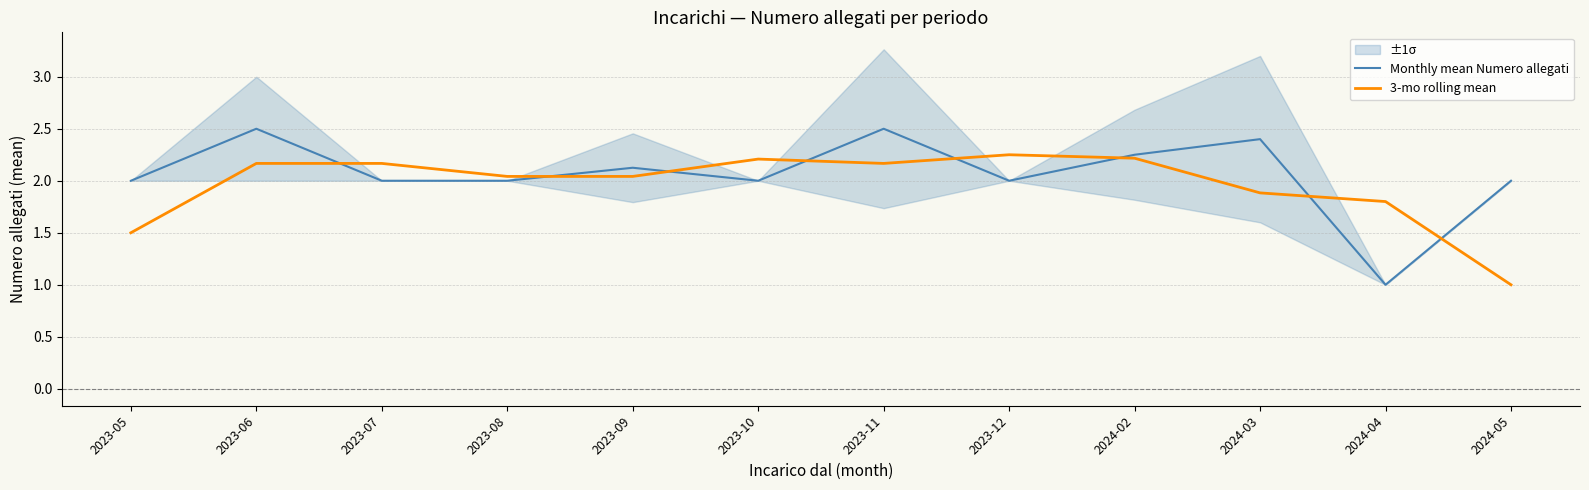

Which label corresponds to the largest value in the chart?

2023-06